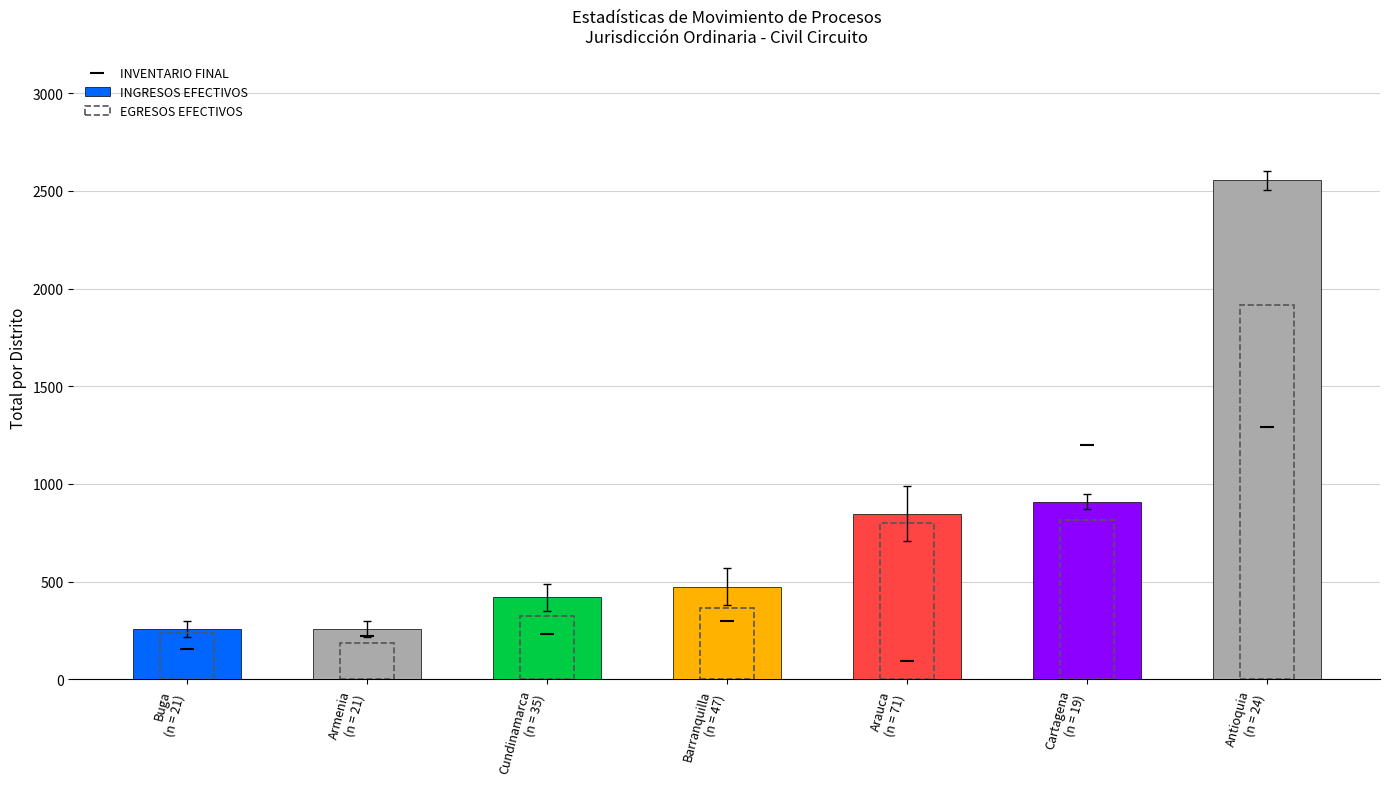

At which category is the sum across all series the highest?

Antioquia
(n = 24)